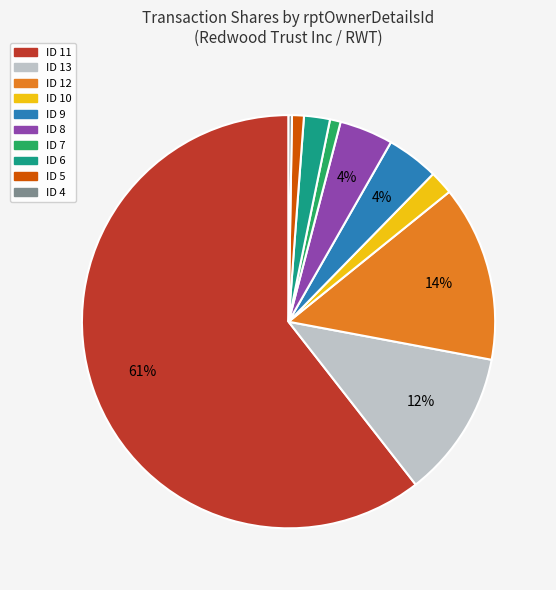

Between ID 7 and ID 11, which is larger?

ID 11